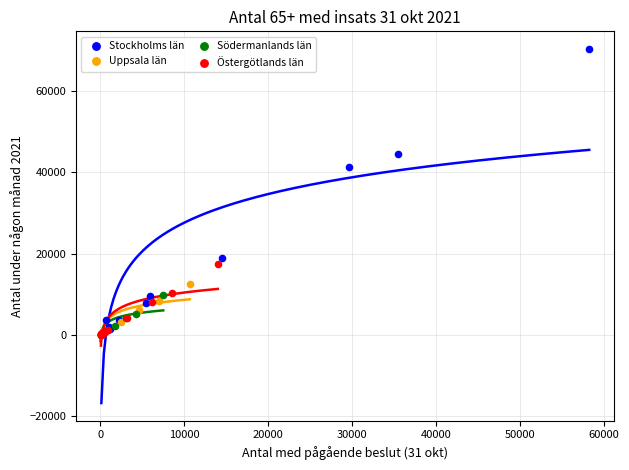

Which series has the widest spread of Y values?

Stockholms län